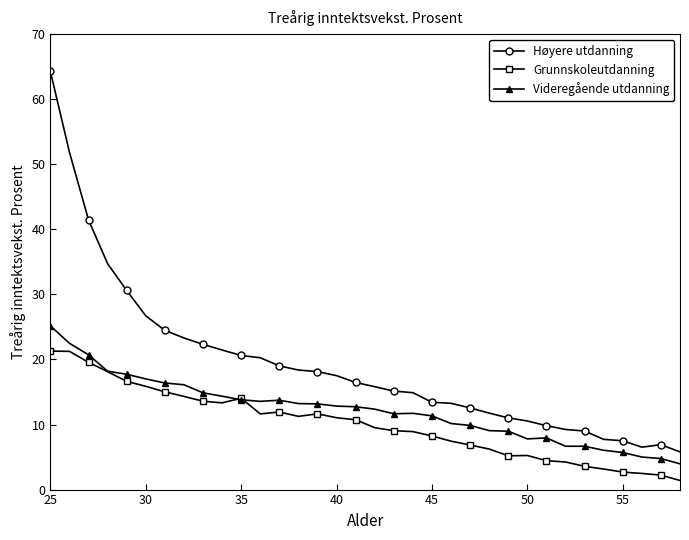

True or false: Grunnskoleutdanning and Høyere utdanning cross at least once.

False